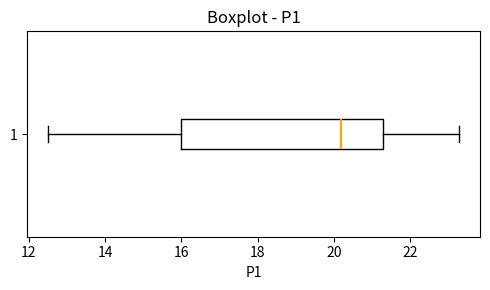

Read this box plot against the x-axis: the position of the median line, the range covered by the box, and the ends of both whiskers. The values are not printed on the chart, so give them approximately, as read against the axis.

median 20.2, box 16.0 to 21.4, whiskers 12.6 to 23.4